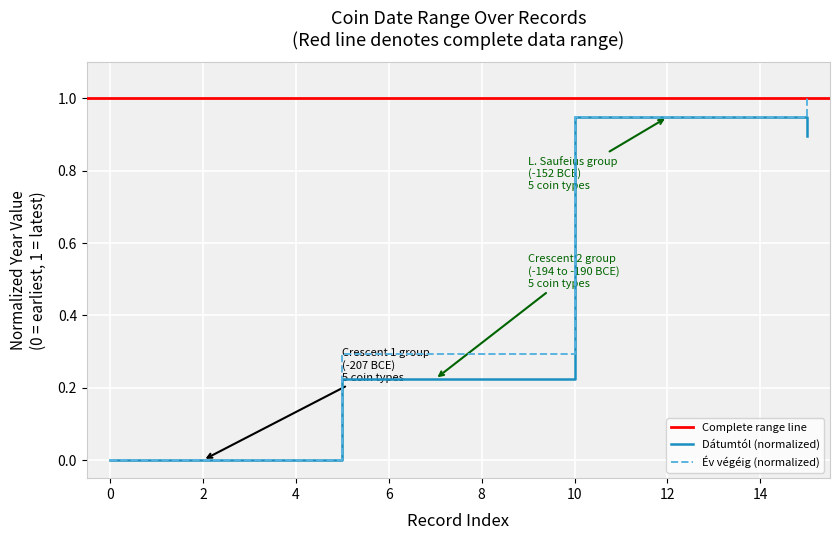

How many values in the Év végéig series exceed 0?

11